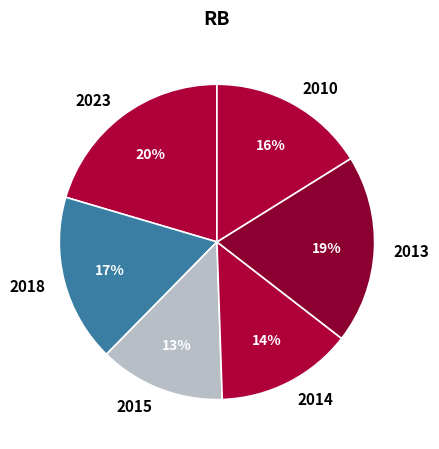

How many slices are in this pie chart?

6